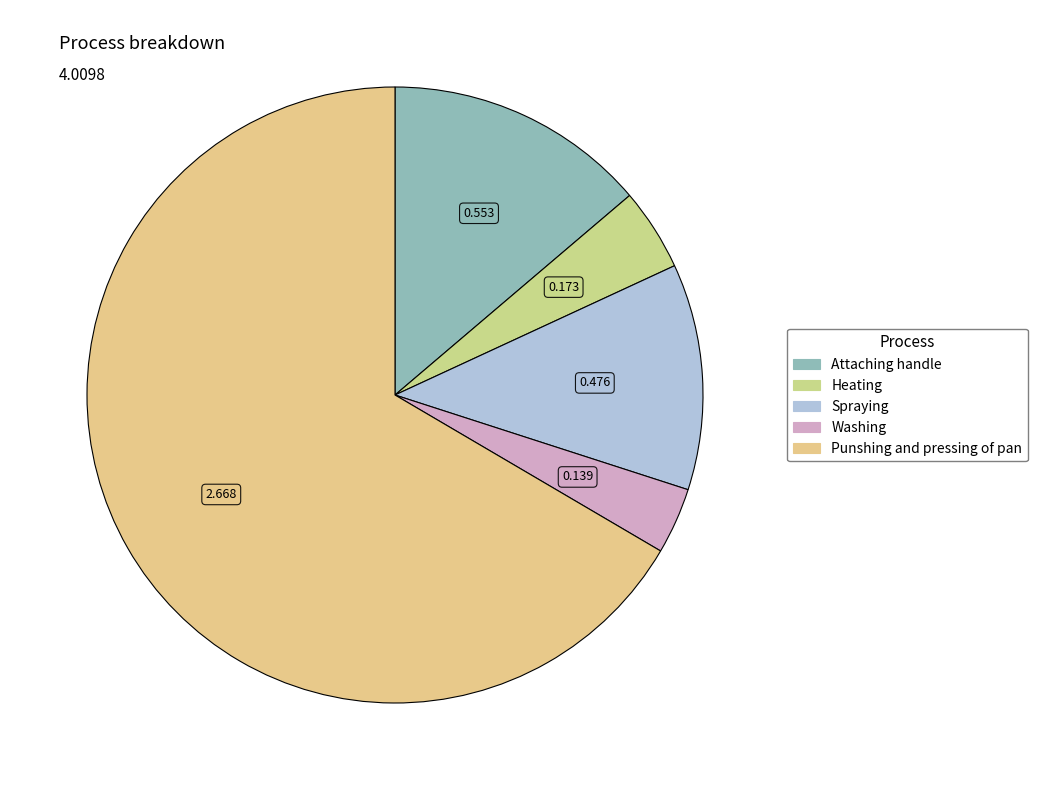

True or false: Attaching handle accounts for 29% of the total.

False